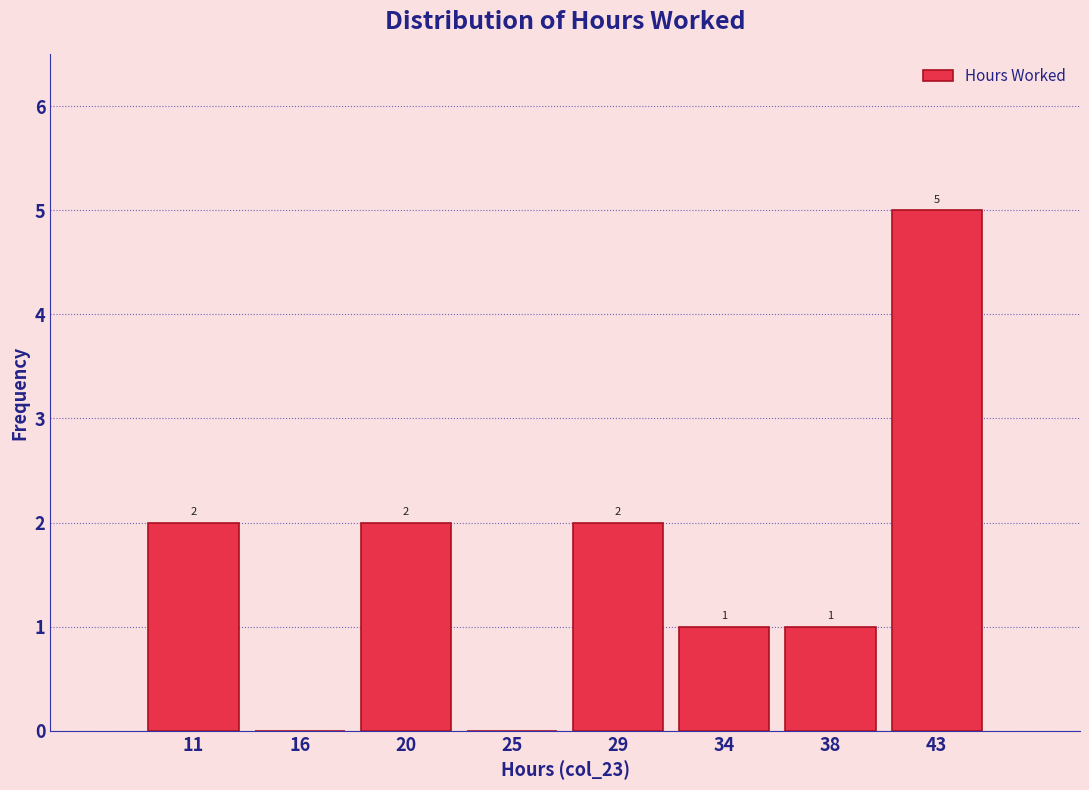

Over which range of the x-axis is the bar tallest?

40.5 to 45.0